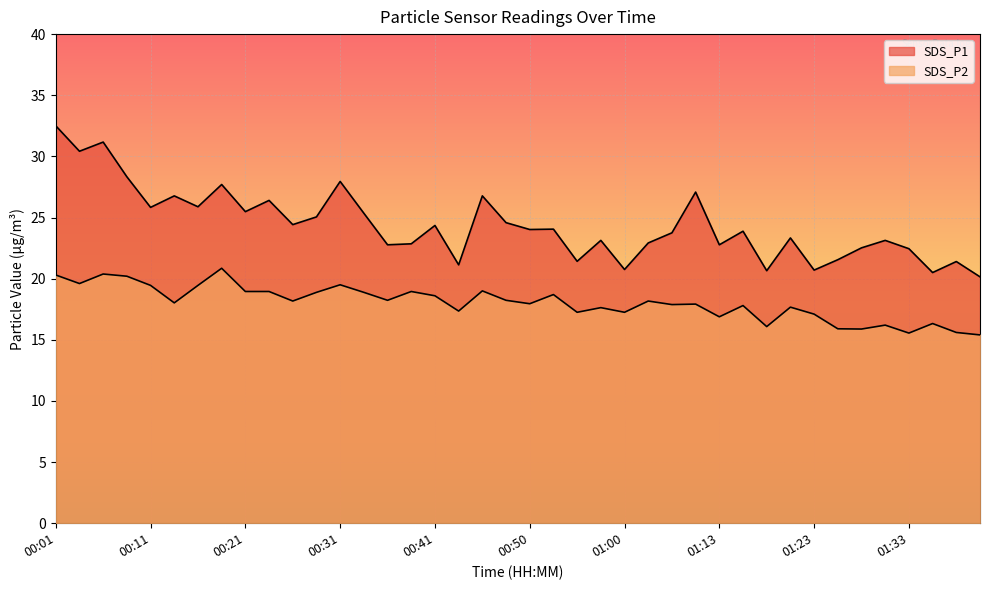

At which category does SDS_P1 reach its first local valley?

00:04